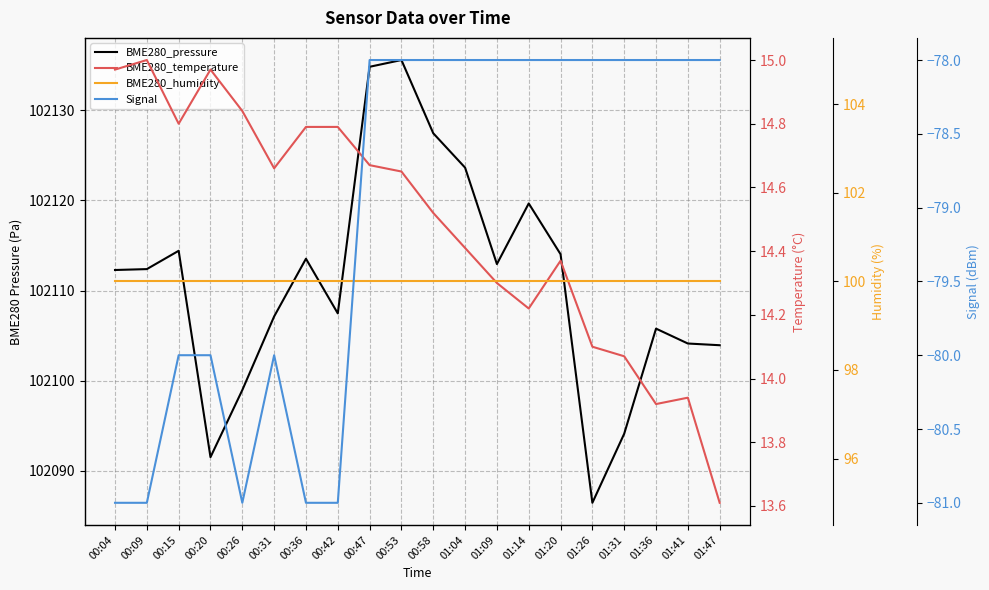

What is the difference between the maximum and minimum values in the Signal series?

3.0